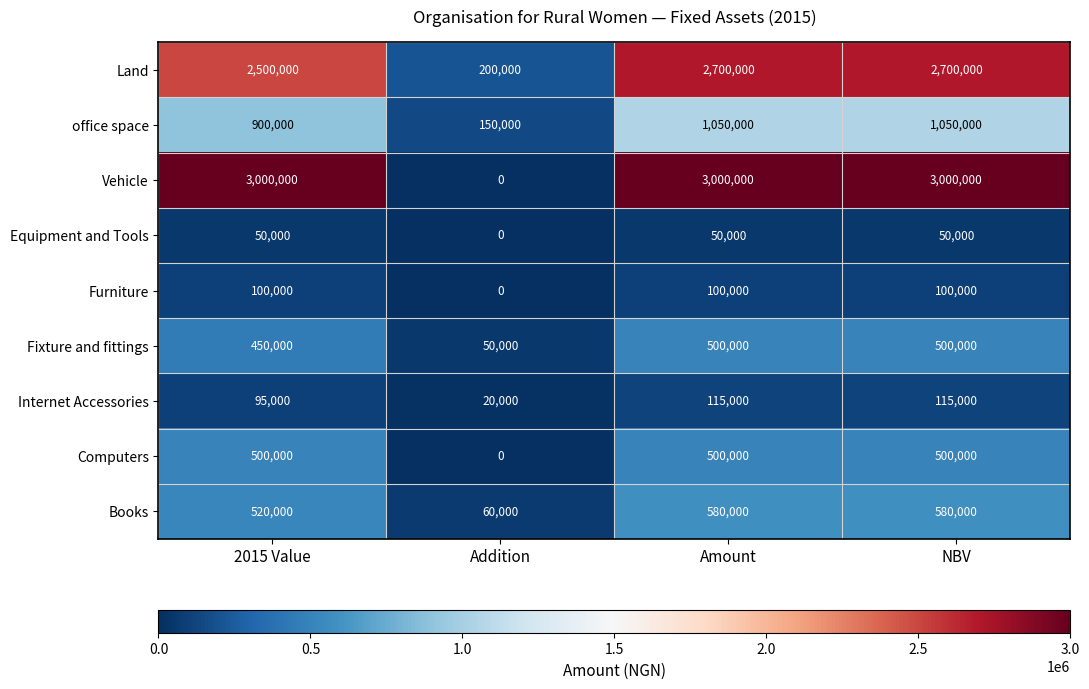

Is the value of Internet Accessories at 2015 Value greater than the value of Books at 2015 Value?

No